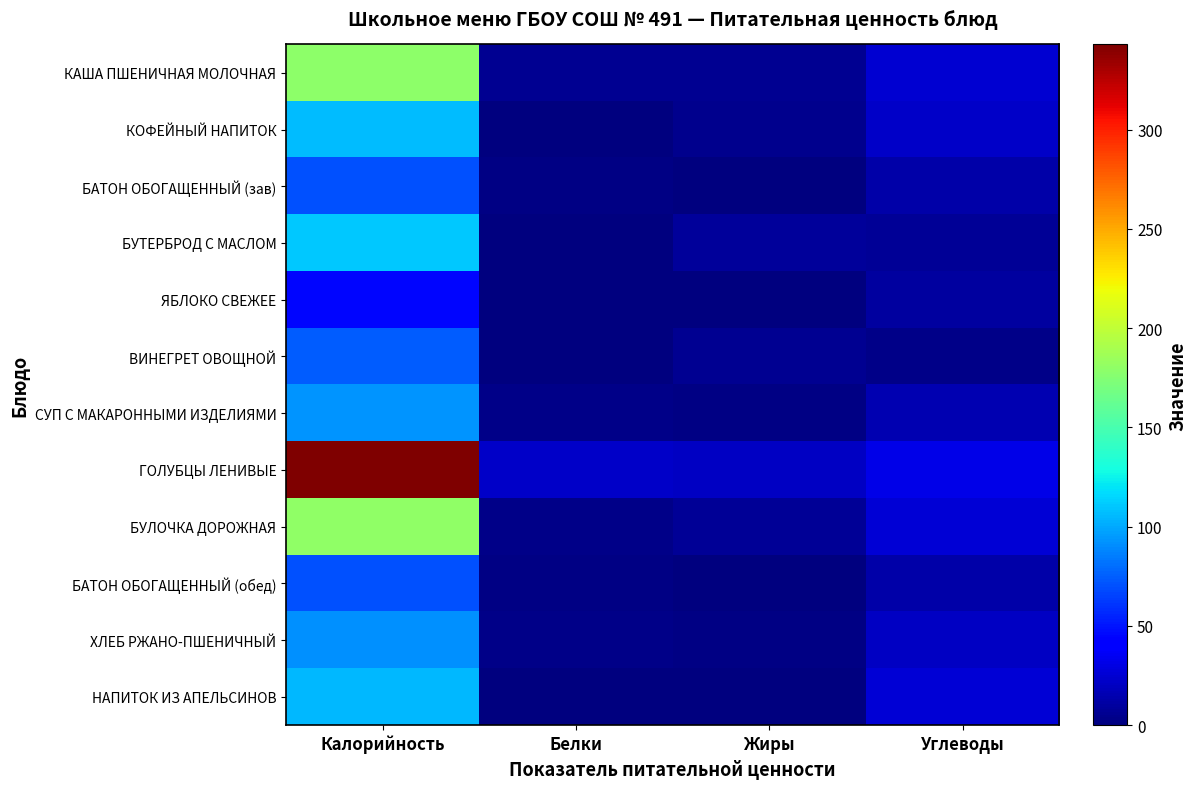

Reading right to left, list all the values displayed in this chart.

КАША ПШЕНИЧНАЯ МОЛОЧНАЯ: Углеводы=24.8	Жиры=6.4	Белки=5.6	Калорийность=179.0
КОФЕЙНЫЙ НАПИТОК: Углеводы=22.4	Жиры=5.0	Белки=1.3	Калорийность=107.0
БАТОН ОБОГАЩЕННЫЙ (зав): Углеводы=13.0	Жиры=1.1	Белки=2.0	Калорийность=70.4
БУТЕРБРОД С МАСЛОМ: Углеводы=7.5	Жиры=8.4	Белки=1.1	Калорийность=110.0
ЯБЛОКО СВЕЖЕЕ: Углеводы=9.8	Жиры=0.4	Белки=0.4	Калорийность=44.4
ВИНЕГРЕТ ОВОЩНОЙ: Углеводы=4.0	Жиры=6.1	Белки=0.8	Калорийность=73.8
СУП С МАКАРОННЫМИ ИЗДЕЛИЯМИ: Углеводы=15.2	Жиры=2.2	Белки=3.1	Калорийность=93.6
ГОЛУБЦЫ ЛЕНИВЫЕ: Углеводы=31.0	Жиры=20.9	Белки=22.1	Калорийность=342.9
БУЛОЧКА ДОРОЖНАЯ: Углеводы=26.2	Жиры=7.0	Белки=3.2	Калорийность=180.5
БАТОН ОБОГАЩЕННЫЙ (обед): Углеводы=13.0	Жиры=1.1	Белки=2.0	Калорийность=70.4
ХЛЕБ РЖАНО-ПШЕНИЧНЫЙ: Углеводы=20.4	Жиры=1.7	Белки=3.2	Калорийность=92.0
НАПИТОК ИЗ АПЕЛЬСИНОВ: Углеводы=25.7	Жиры=0.0	Белки=0.2	Калорийность=105.0